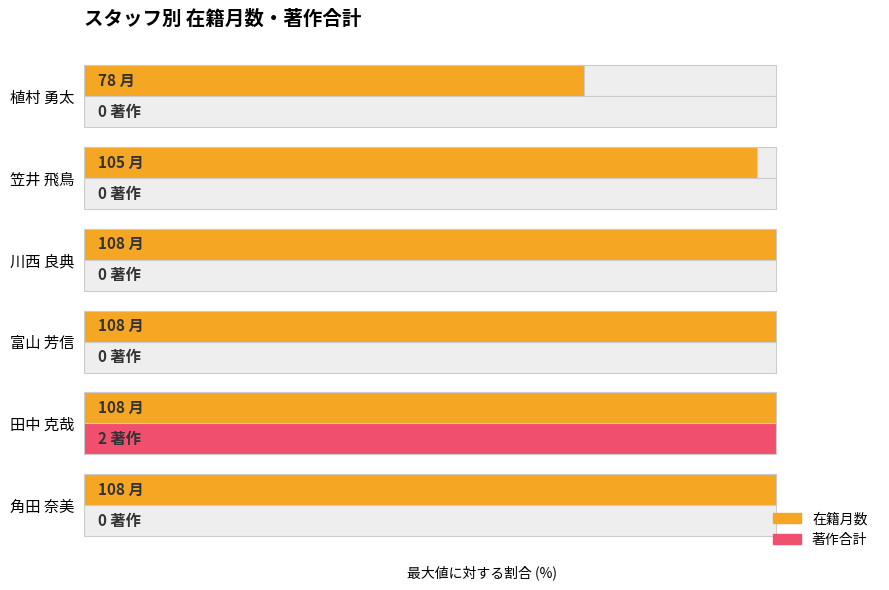

Rank the series at 笠井 飛鳥 from lowest to highest value.

著作合計, 在籍月数